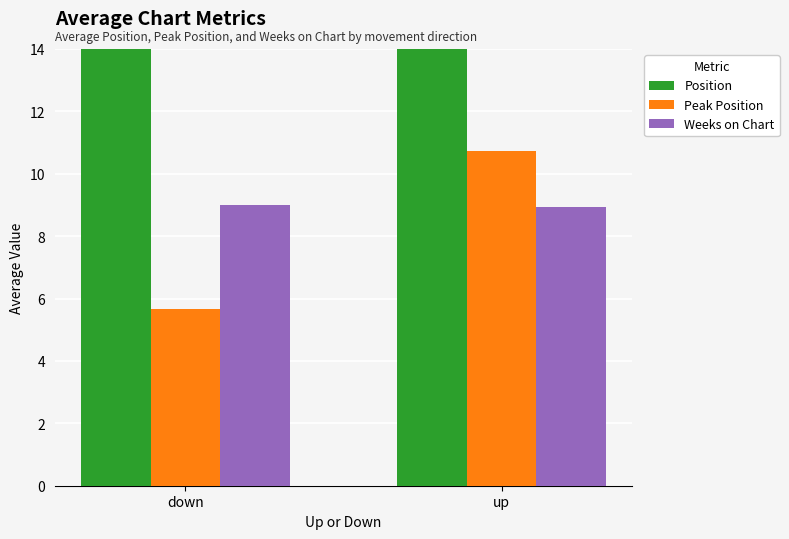

What is the difference between the Weeks on Chart values at down and up?

0.1